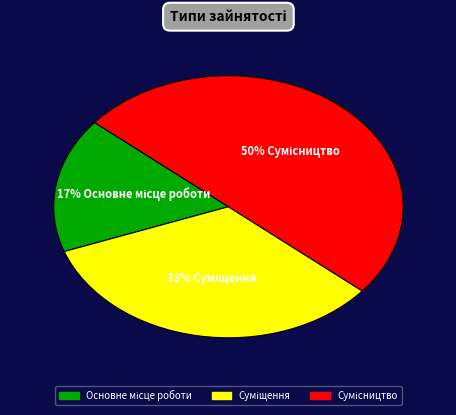

To the nearest percent, what is the difference between the largest and smallest slice percentages?

33%